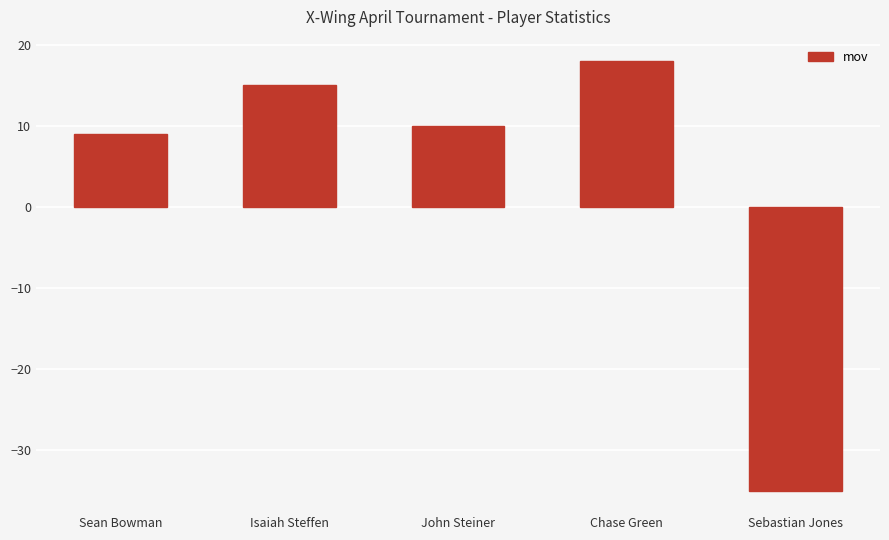

Is it true that the value at Sean Bowman is 9?

True